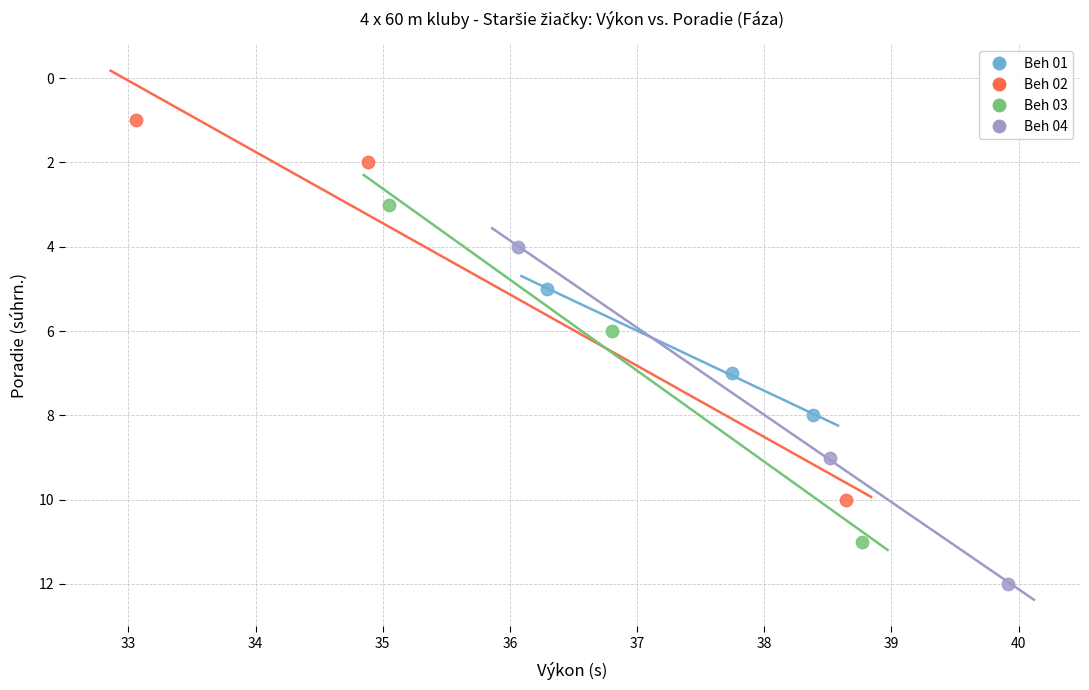

Which series contains the lowest Y value?

Beh 02